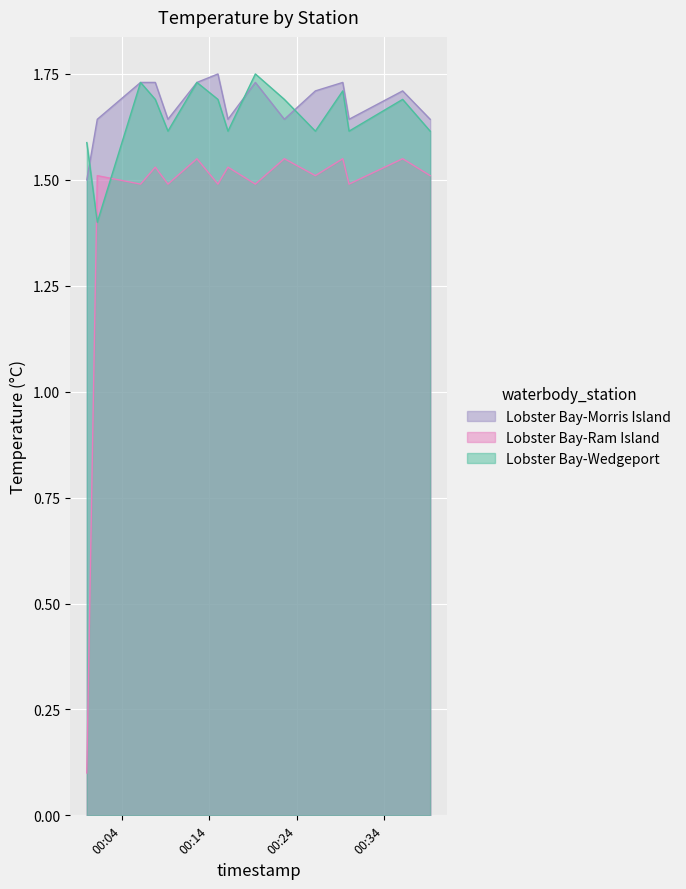

Which series has the widest spread of values?

Lobster Bay-Ram Island